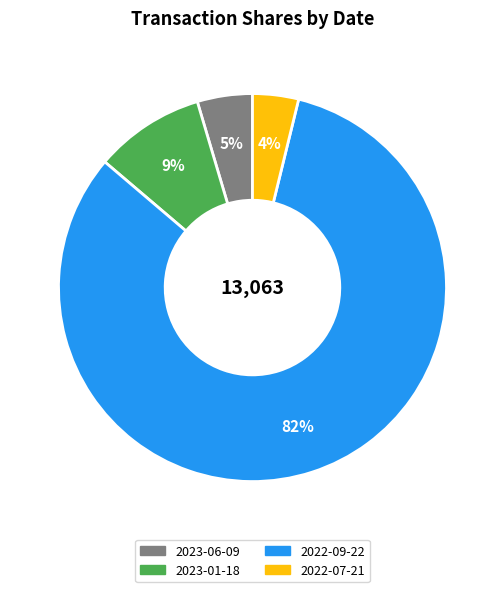

What is the ratio of the value at 2023-06-09 to the value at 2022-07-21?

1.2